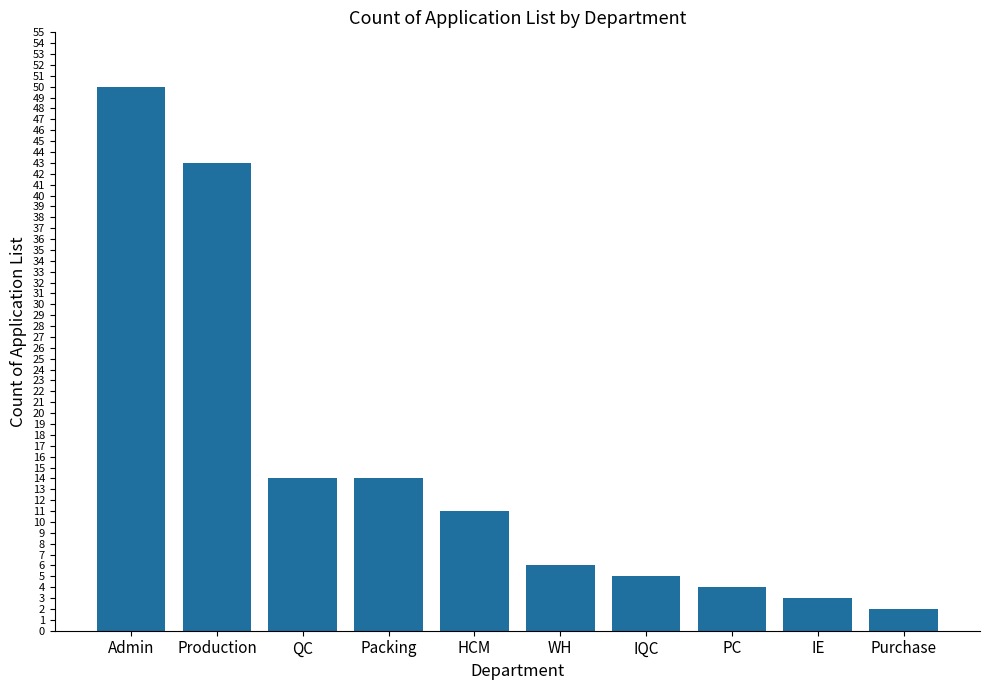

What is the greatest value displayed?

50